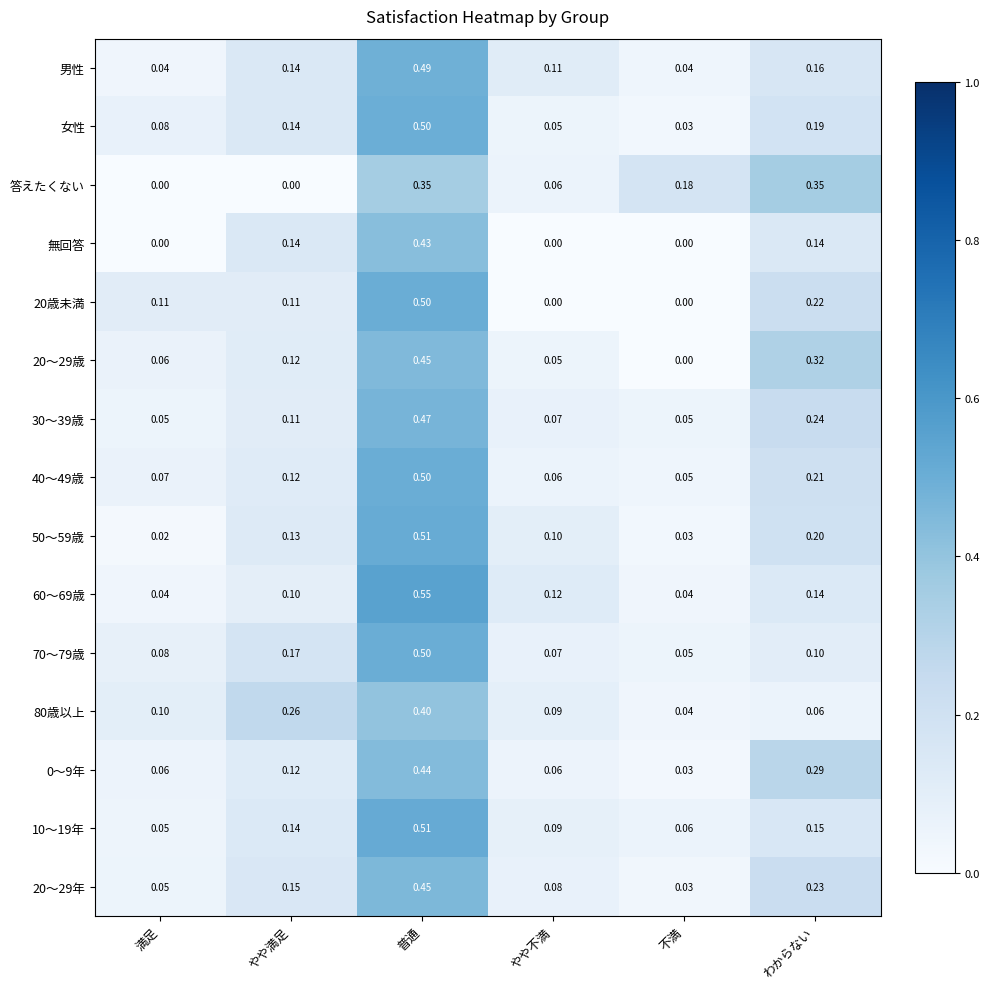

Which label corresponds to the largest value in the chart?

普通